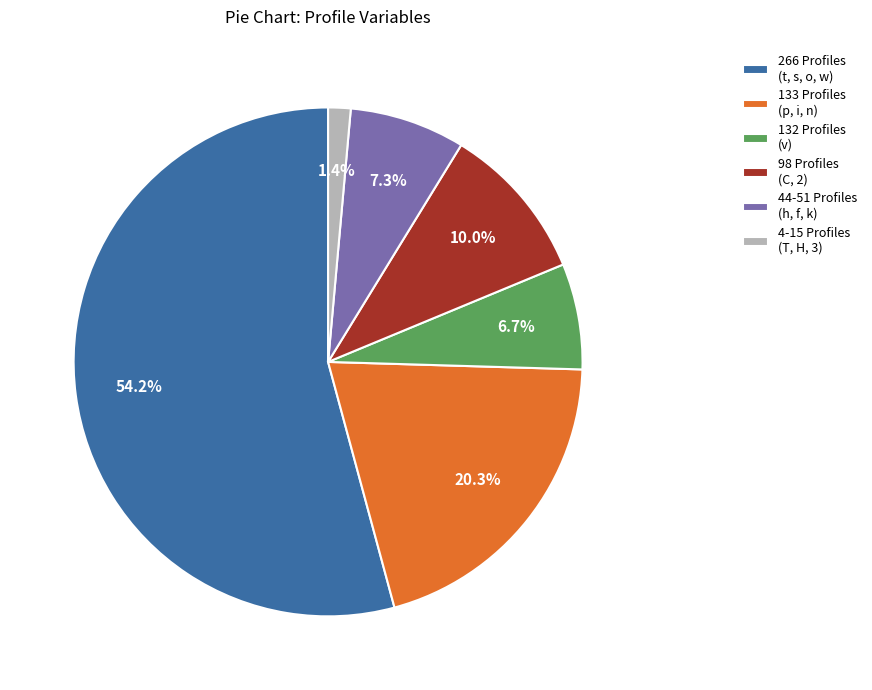

Rank the categories by value from highest to lowest.

266 Profiles (t, s, o, w), 133 Profiles (p, i, n), 98 Profiles (C, 2), 44-51 Profiles (h, f, k), 132 Profiles (v), 4-15 Profiles (T, H, 3)